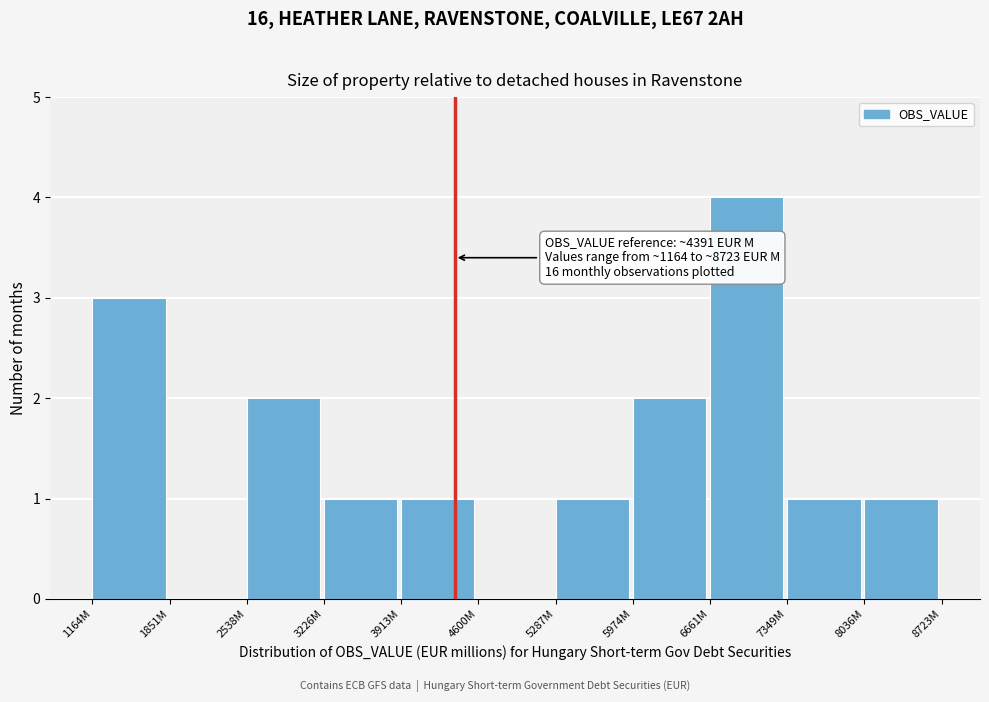

Reading left to right, what are all the values shown in this chart?

1164M=3	1851M=0	2538M=2	3226M=1	3913M=1	4600M=0	5287M=1	5974M=2	6661M=4	7349M=1	8036M=1